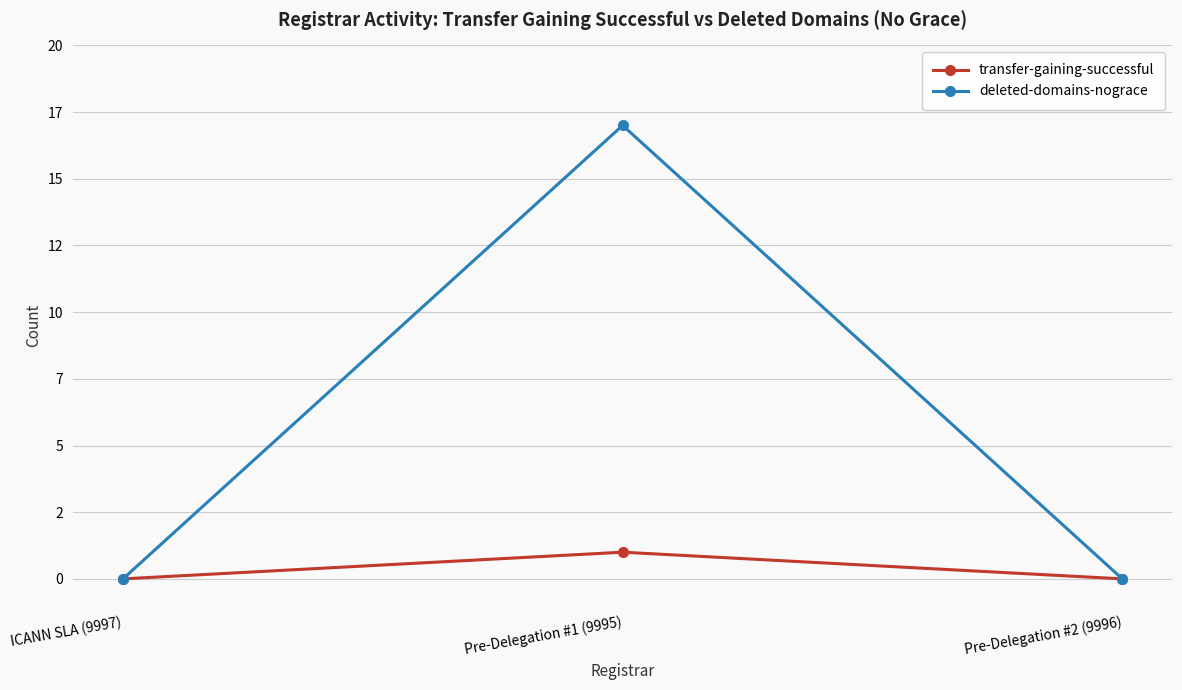

Does the chart have visible grid lines?

Yes